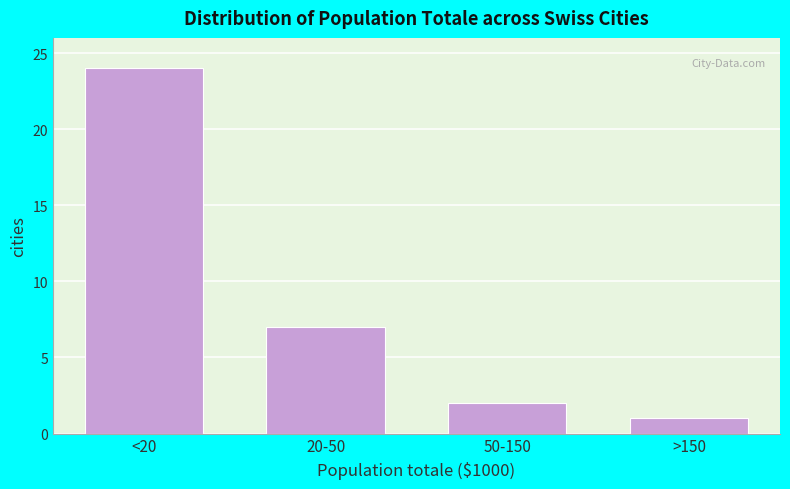

Reading right to left, what are all the values shown in this chart?

>150=1	50-150=2	20-50=7	<20=24